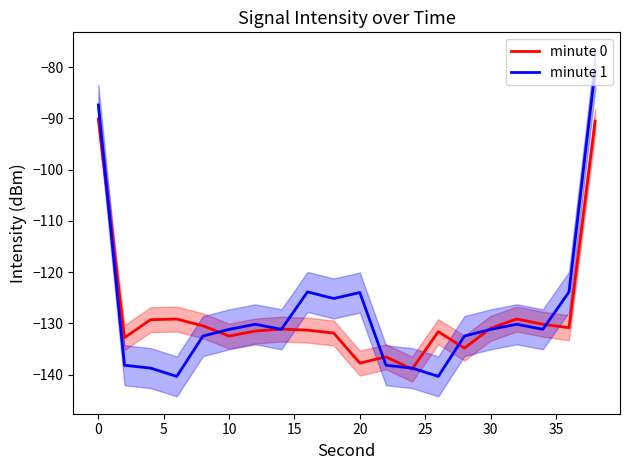

Rank the series by their maximum value, from lowest to highest.

minute 0, minute 1